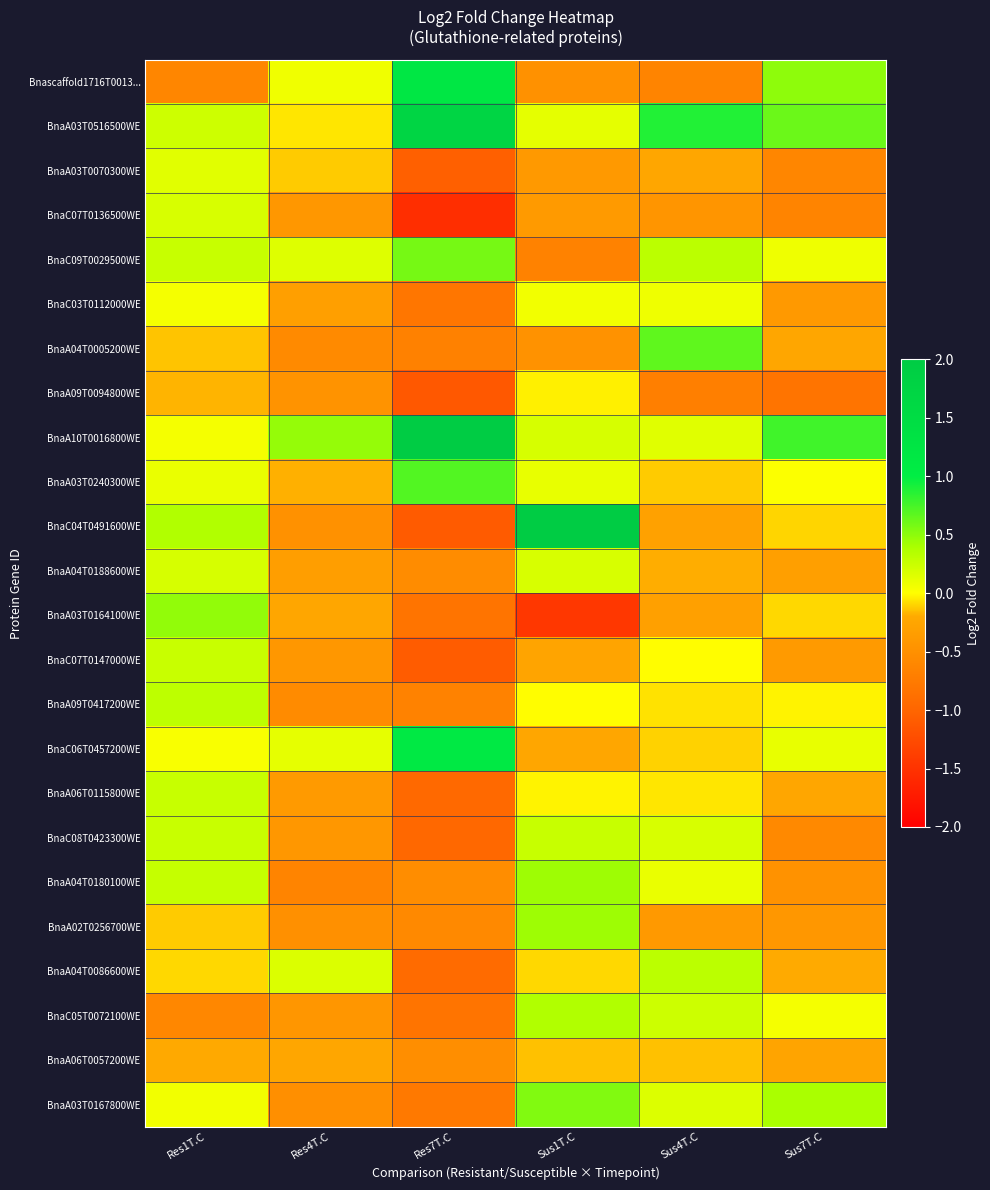

List the series in order of their peak value, lowest first.

BnaA06T0057200WE, BnaA09T0094800WE, BnaC03T0112000WE, BnaA03T0070300WE, BnaC07T0136500WE, BnaA04T0188600WE, BnaC07T0147000WE, BnaC08T0423300WE, BnaA06T0115800WE, BnaA09T0417200WE, BnaA04T0086600WE, BnaC05T0072100WE, BnaA02T0256700WE, BnaA04T0180100WE, BnaA03T0164100WE, BnaA03T0167800WE, BnaC09T0029500WE, BnaA04T0005200WE, BnaA03T0240300WE, BnaC06T0457200WE, Bnascaffold1716T0013..., BnaA03T0516500WE, BnaA10T0016800WE, BnaC04T0491600WE